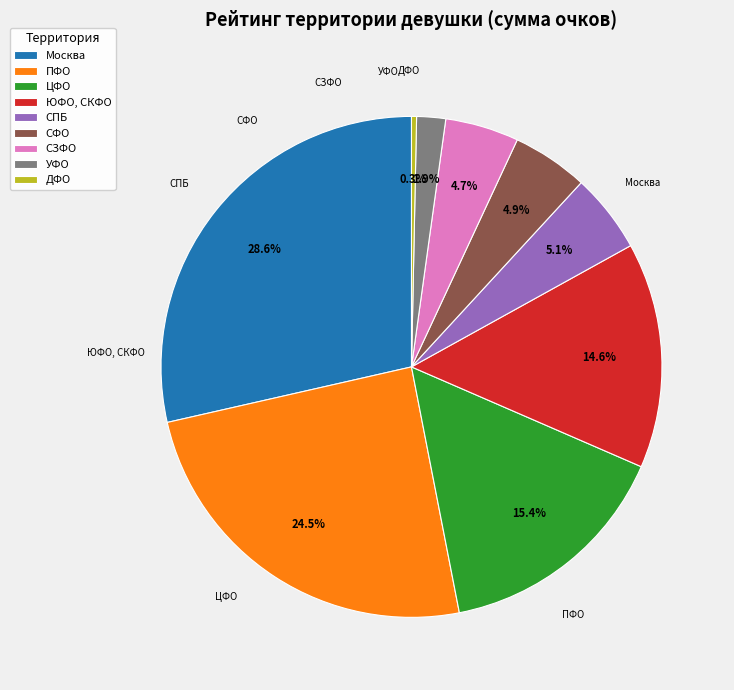

To the nearest percent, what is the combined percentage of Москва and ПФО?

53%